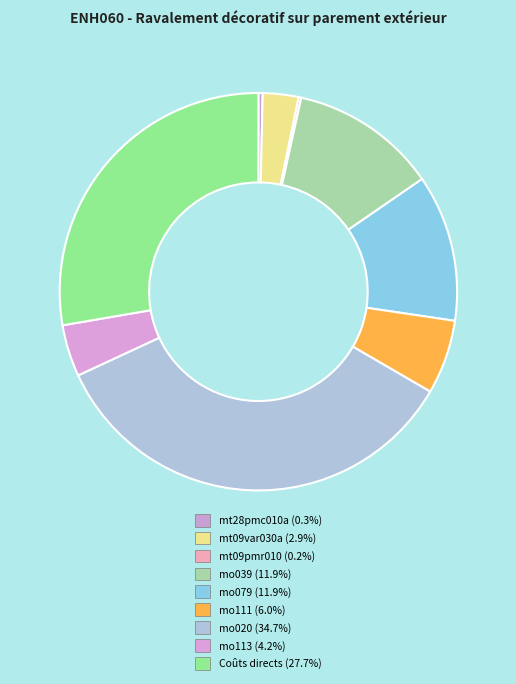

How many segments does this pie chart have?

9